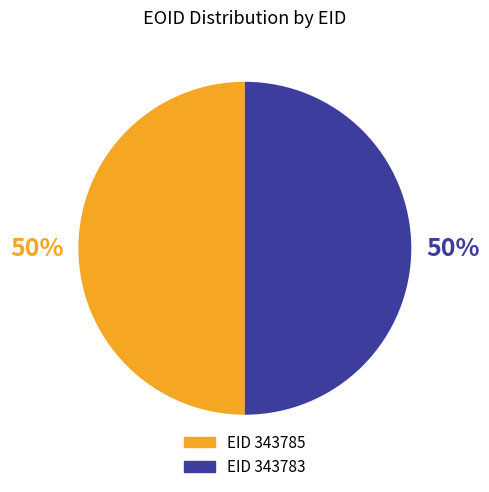

To the nearest percent, what is the average slice percentage?

50%